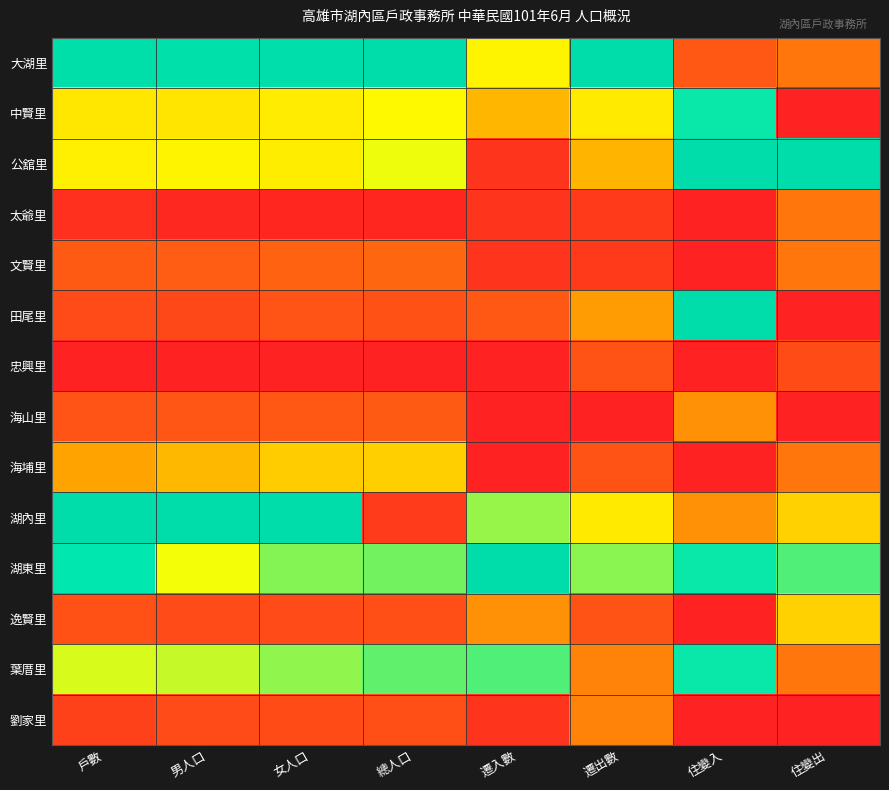

Count the number of data series in this chart.

14